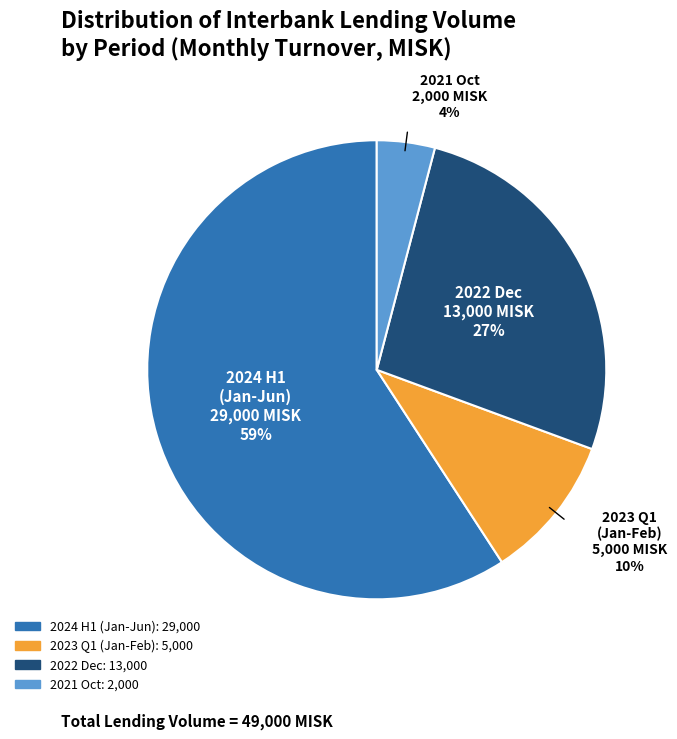

To the nearest percent, what is the average slice percentage?

25%